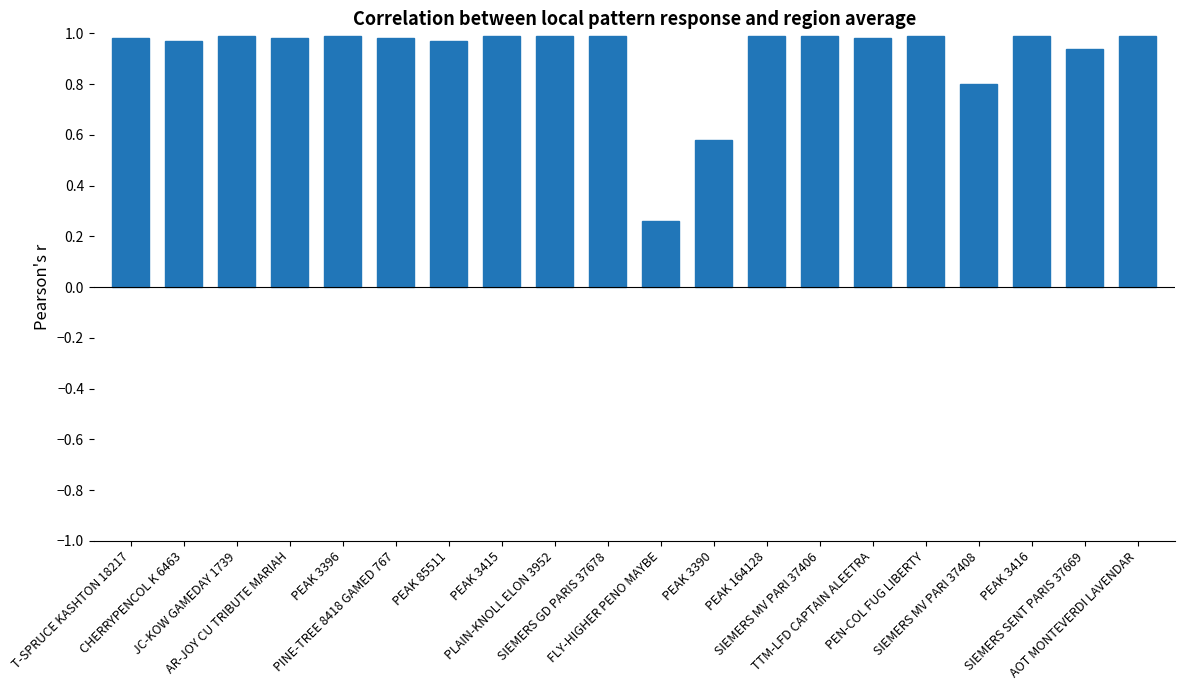

What is the difference between the values at CHERRYPENCOL K 6463 and PEAK 3390?

0.4